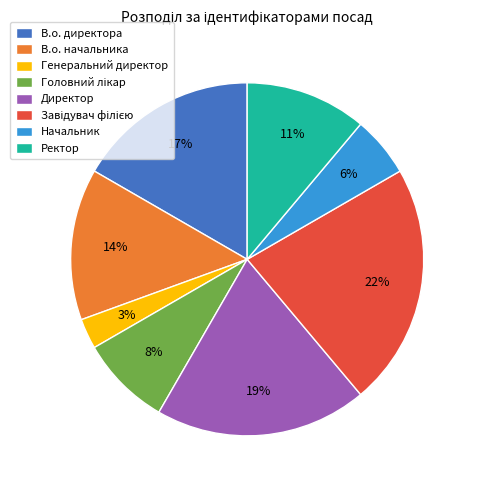

The Начальник slice represents 6% of the pie. True or false?

True